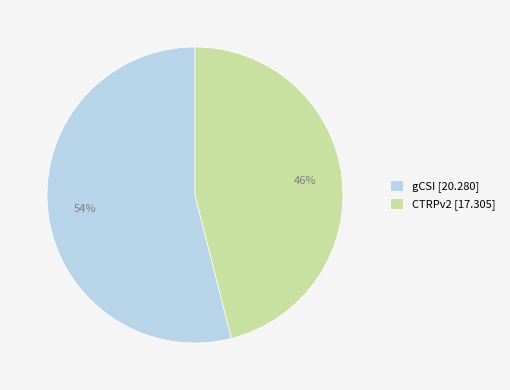

To the nearest percent, what is the combined percentage of CTRPv2 and gCSI?

100%